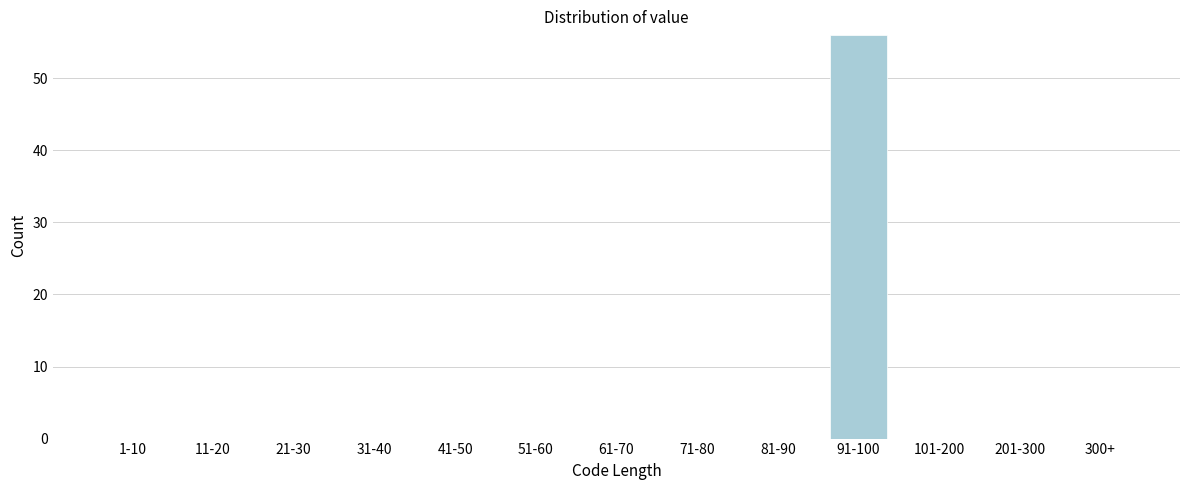

Reading right to left, what are all the values shown in this chart?

300+=0	201-300=0	101-200=0	91-100=56	81-90=0	71-80=0	61-70=0	51-60=0	41-50=0	31-40=0	21-30=0	11-20=0	1-10=0